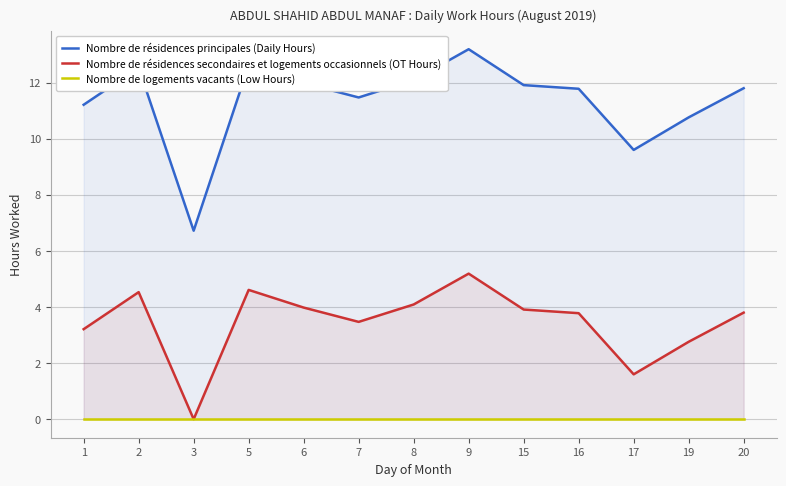

What is the highest value of the Nombre de résidences principales (Daily Hours) series?

13.2